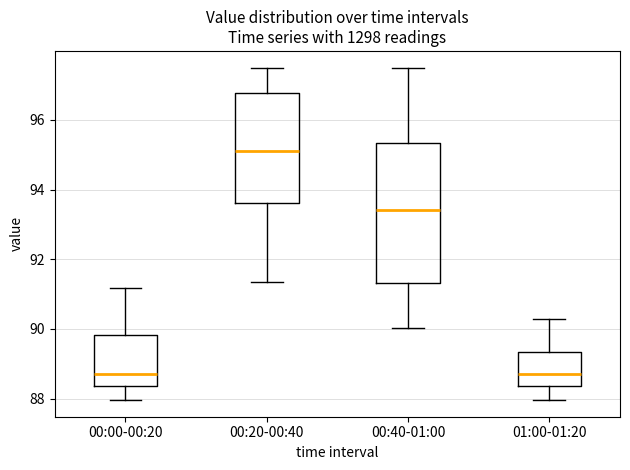

Which box is the tallest, from its lower edge to its upper edge?

00:40-01:00